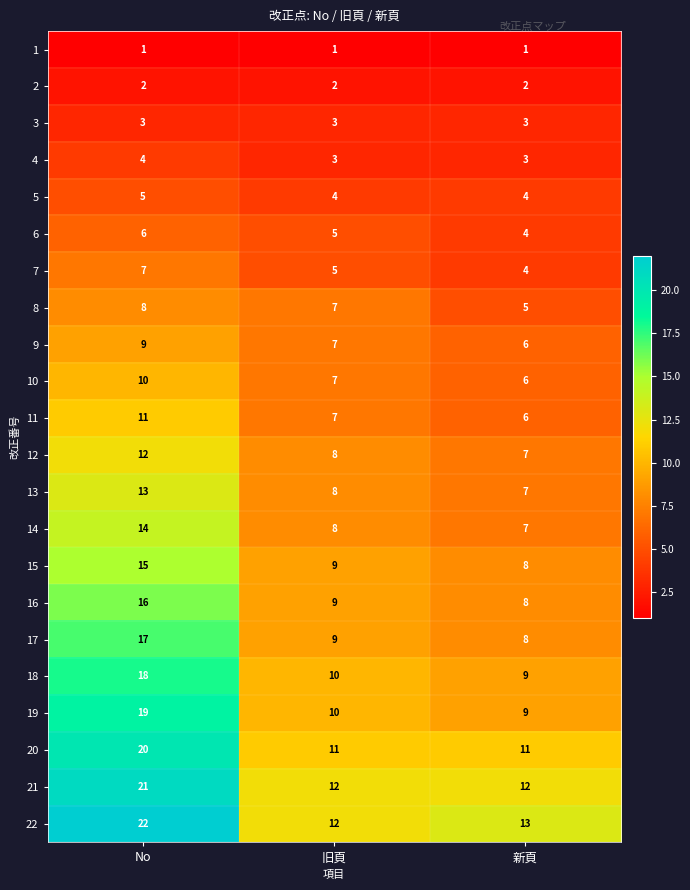

What is the sum of all 5 values?

13